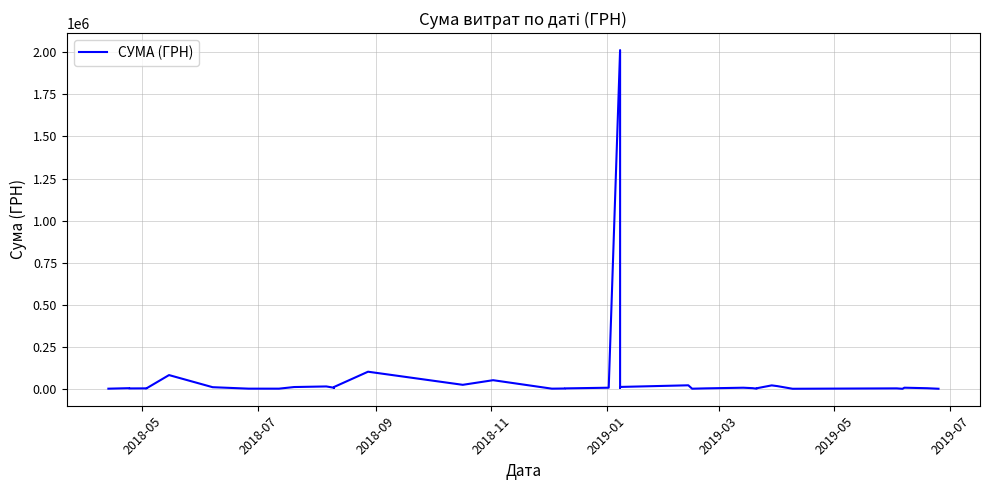

Reading left to right, what are all the values shown in this chart?

1162.7	4230.0	2591.1	3117.5	2458.0	81990.0	9998.0	1320.0	1280.4	10900.0	14450.0	6800.0	6000.0	10893.0	101999.0	24100.0	51562.5	1250.0	2250.0	2900.0	6863.2	2013297.8	6286.0	11529.0	21234.9	1051.9	2939.9	6890.0	4200.0	2690.0	1119.0	3478.4	20751.5	16350.0	647.0	2995.0	423.4	7000.0	3847.2	730.5